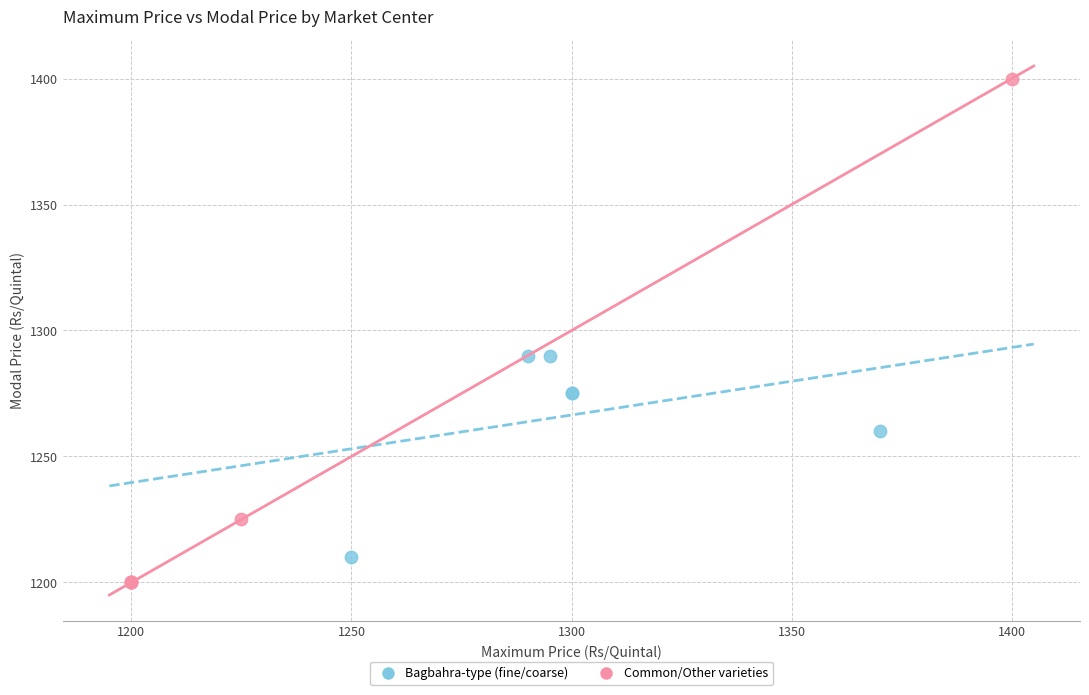

Which series has the largest Y range (max minus min)?

Common/Other varieties